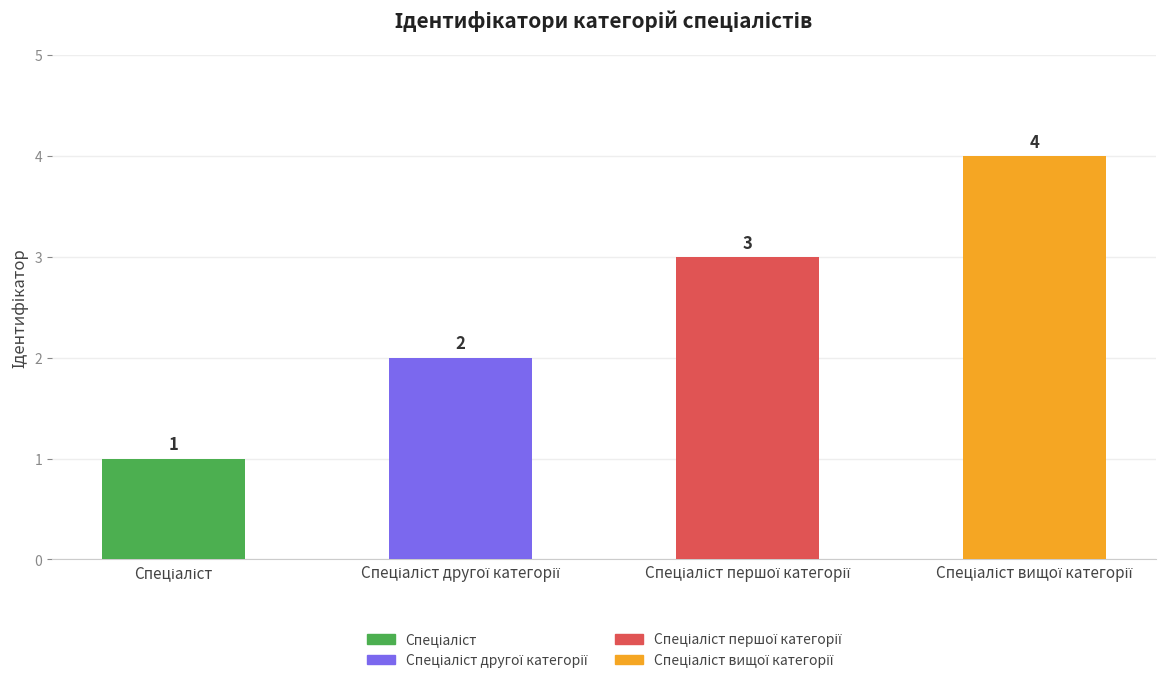

How many data points are less than 3?

2